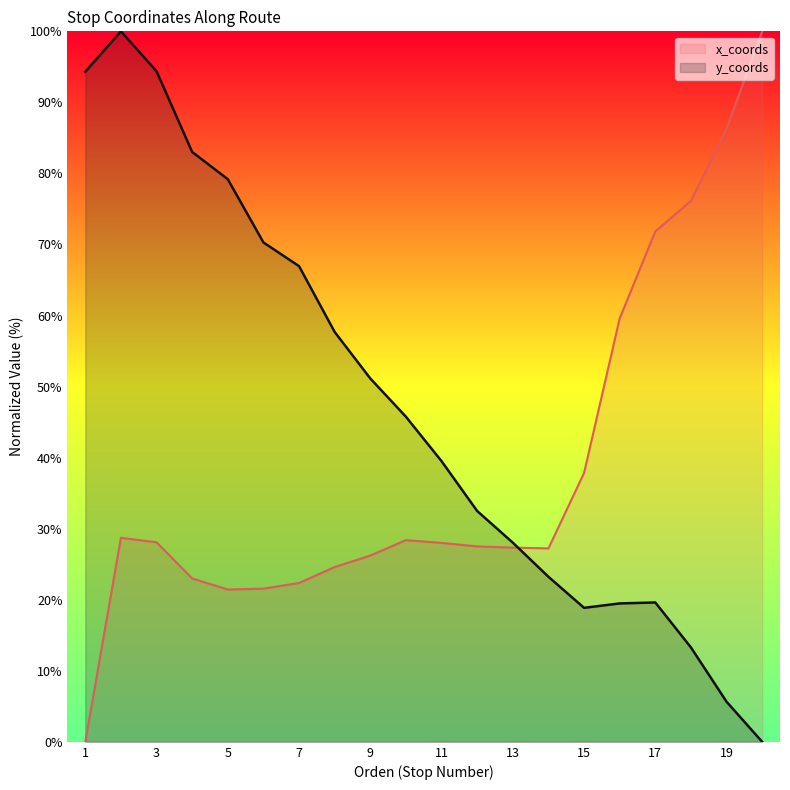

Rank the series by their average value, from highest to lowest.

y_coords, x_coords